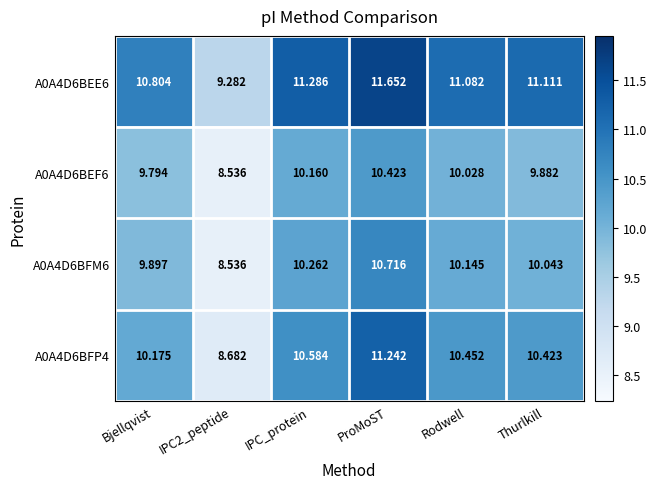

Which category has the highest value in the A0A4D6BEE6 series?

ProMoST